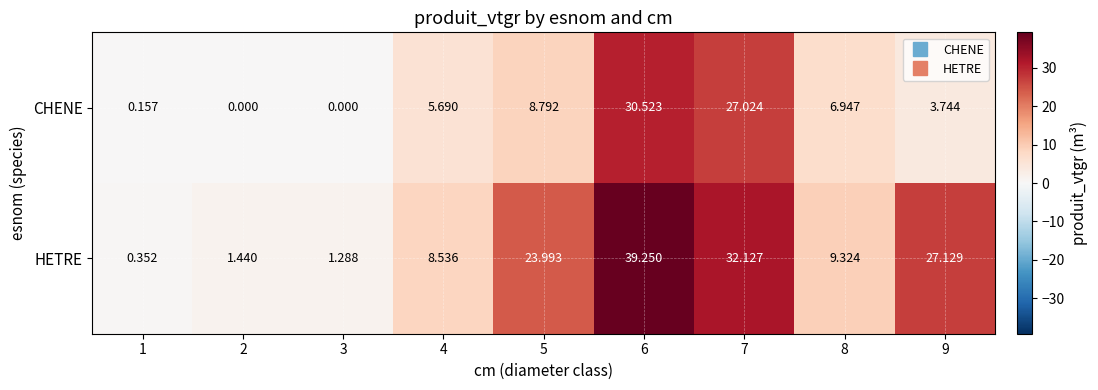

Between 3 and 7, which series saw the biggest shift?

HETRE